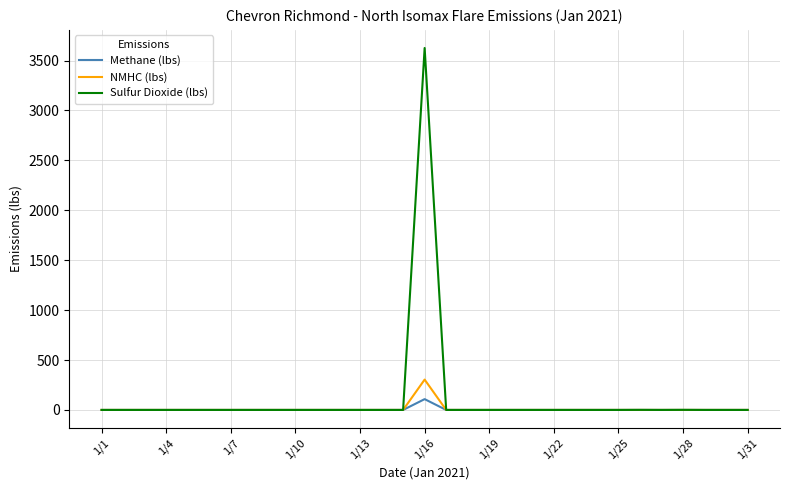

Which series has the widest spread of values?

Sulfur Dioxide (lbs)